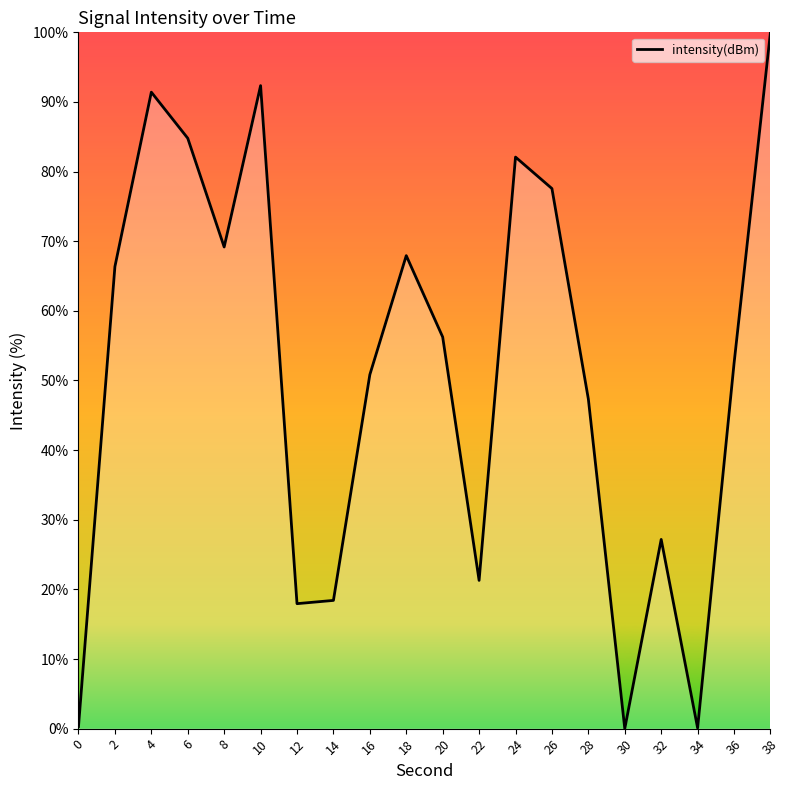

What is the greatest value displayed?

100.0